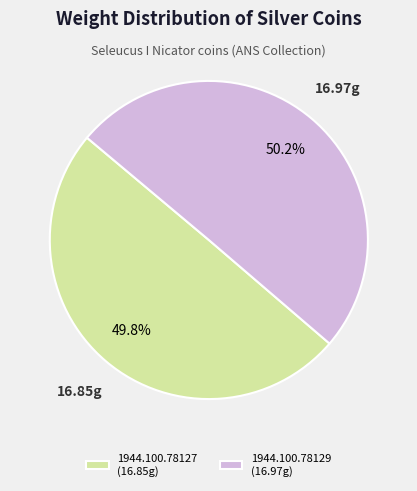

Does any single category account for the majority?

Yes